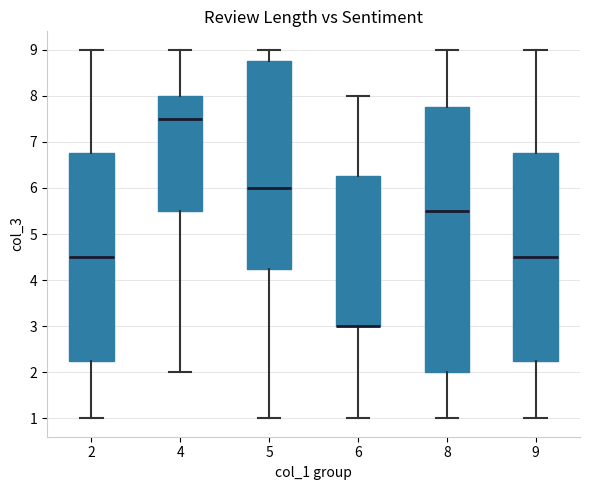

Comparing the boxes themselves (not the whiskers), which one is the tallest?

8